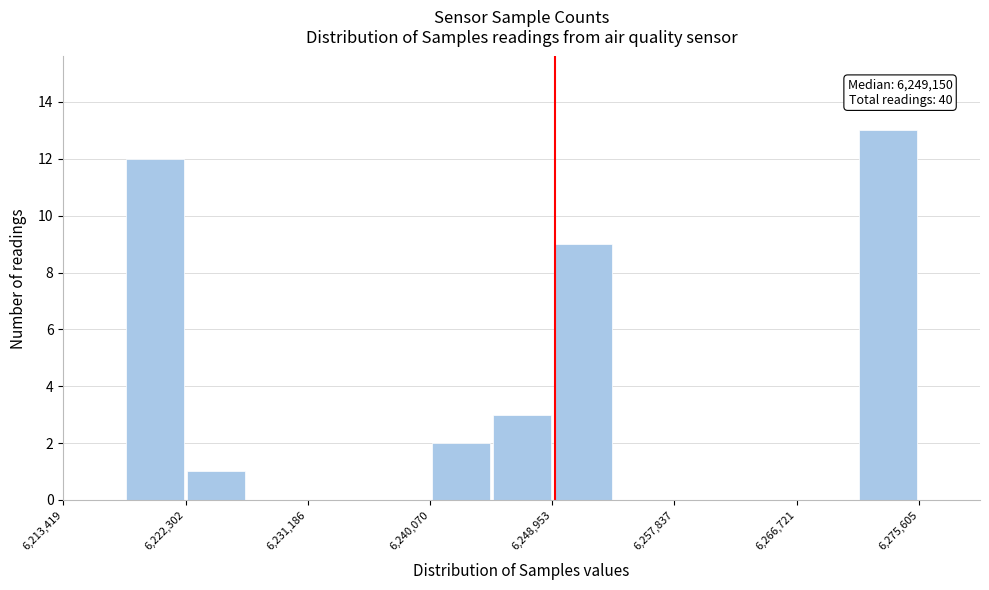

Over which range of the x-axis is the bar tallest?

6271000 to 6276000